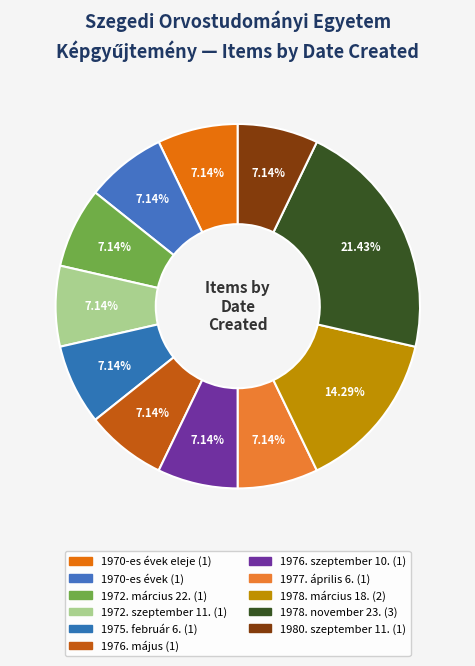

How many segments does this pie chart have?

11